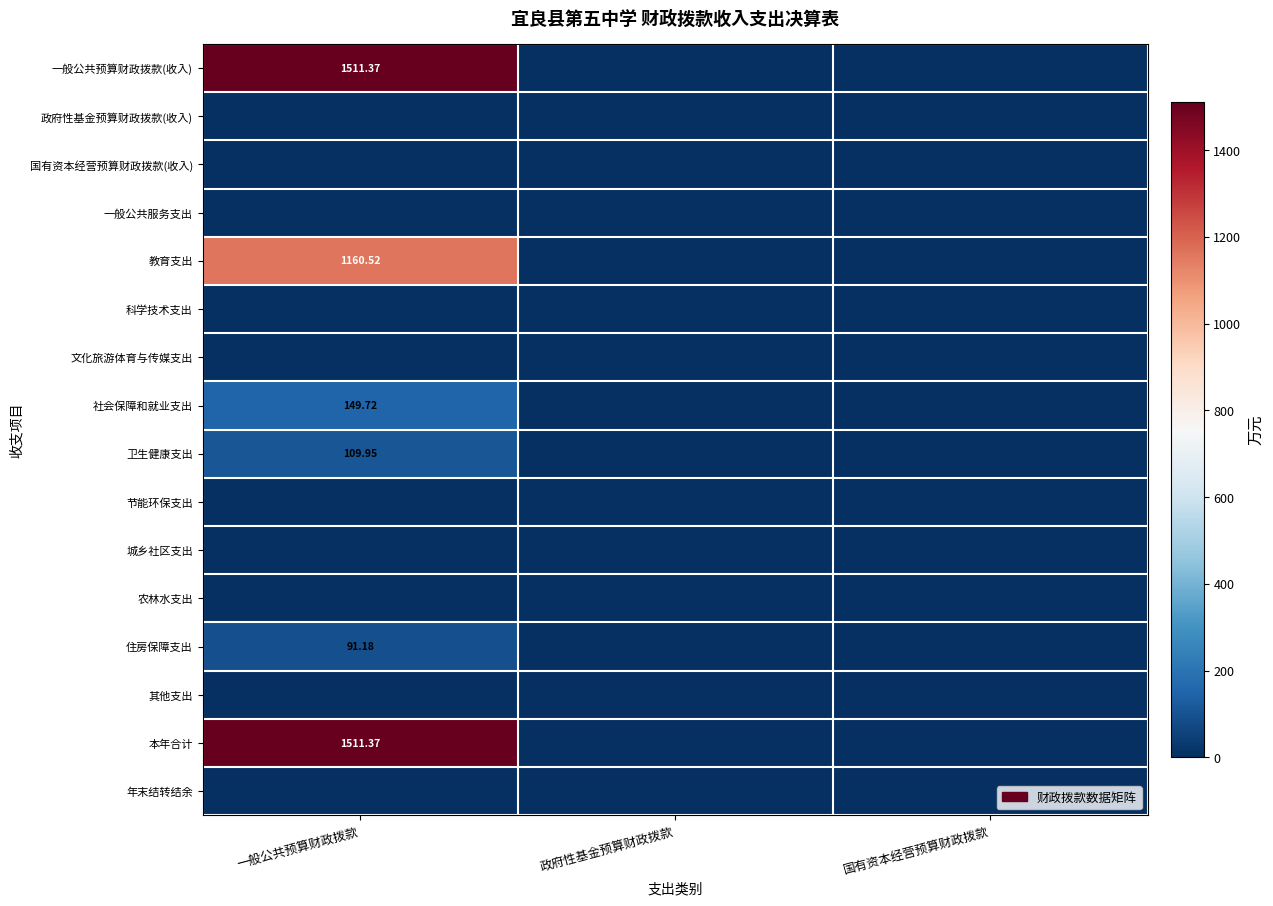

Rank the categories by 农林水支出 value from highest to lowest.

一般公共预算财政拨款, 政府性基金预算财政拨款, 国有资本经营预算财政拨款